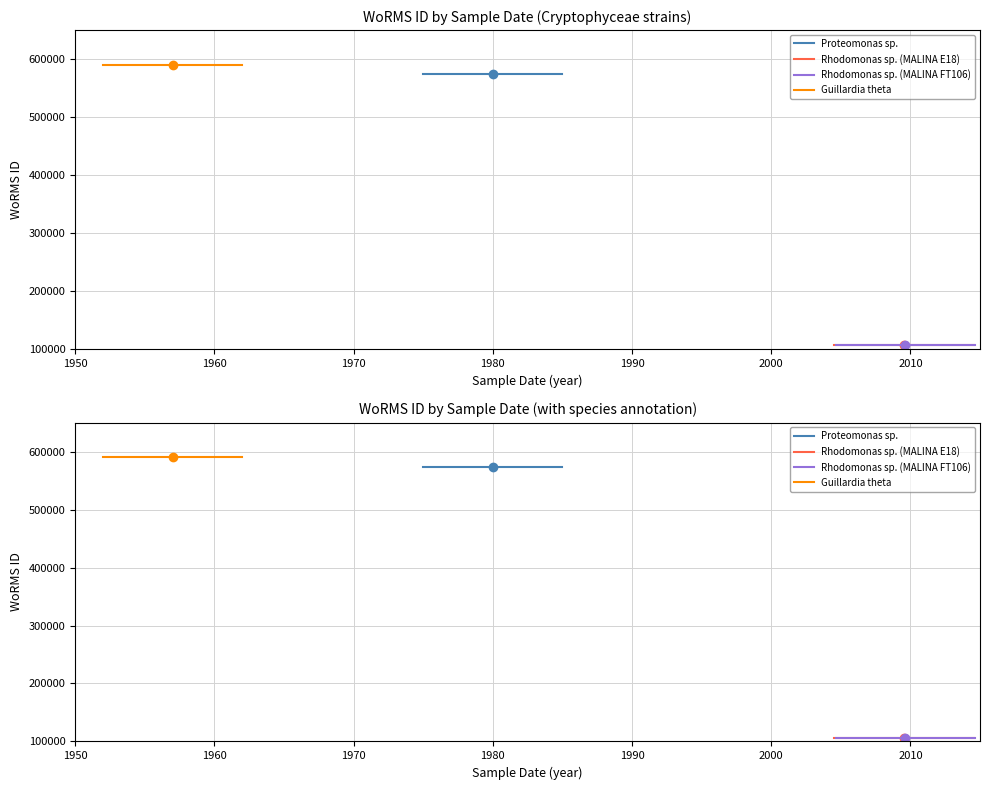

What is the value of the Rhodomonas sp. (MALINA FT106) point at the 1st from the left?

106289